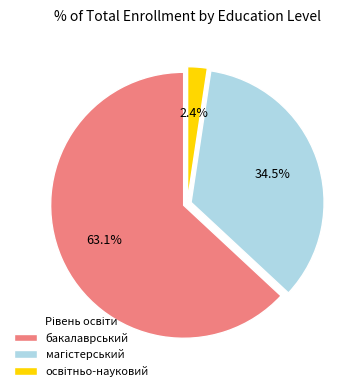

What percentage is NOT represented by бакалаврський?

36.9%